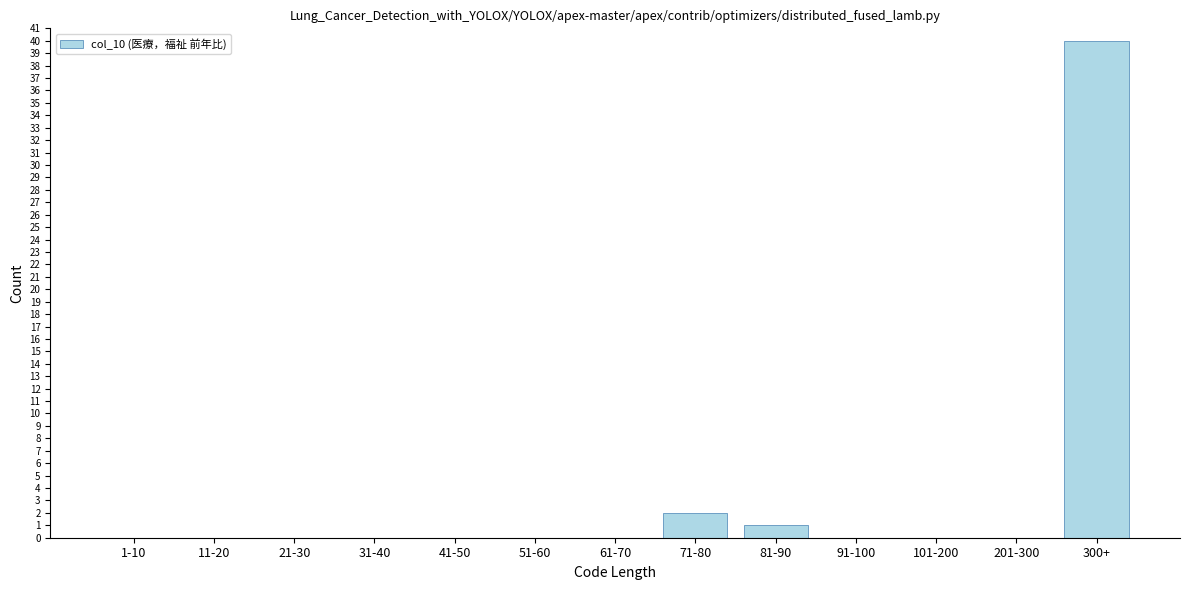

Reading left to right, what are all the values shown in this chart?

1-10=0	11-20=0	21-30=0	31-40=0	41-50=0	51-60=0	61-70=0	71-80=2	81-90=1	91-100=0	101-200=0	201-300=0	300+=40